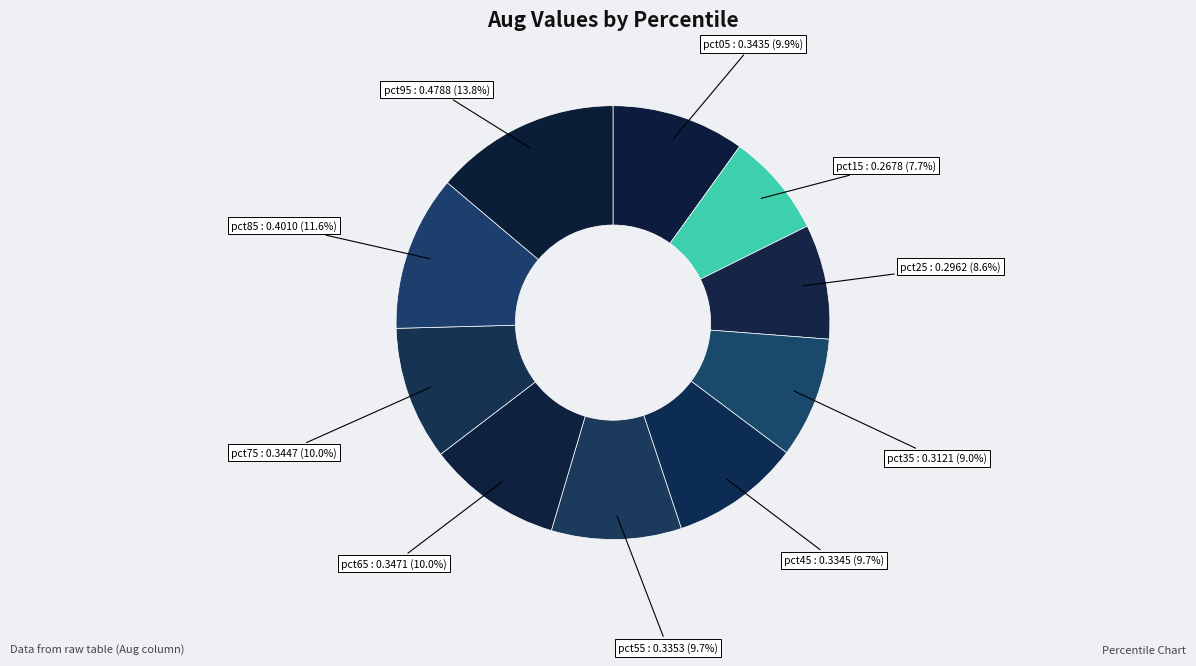

Is there any slice that represents more than half of the pie?

No